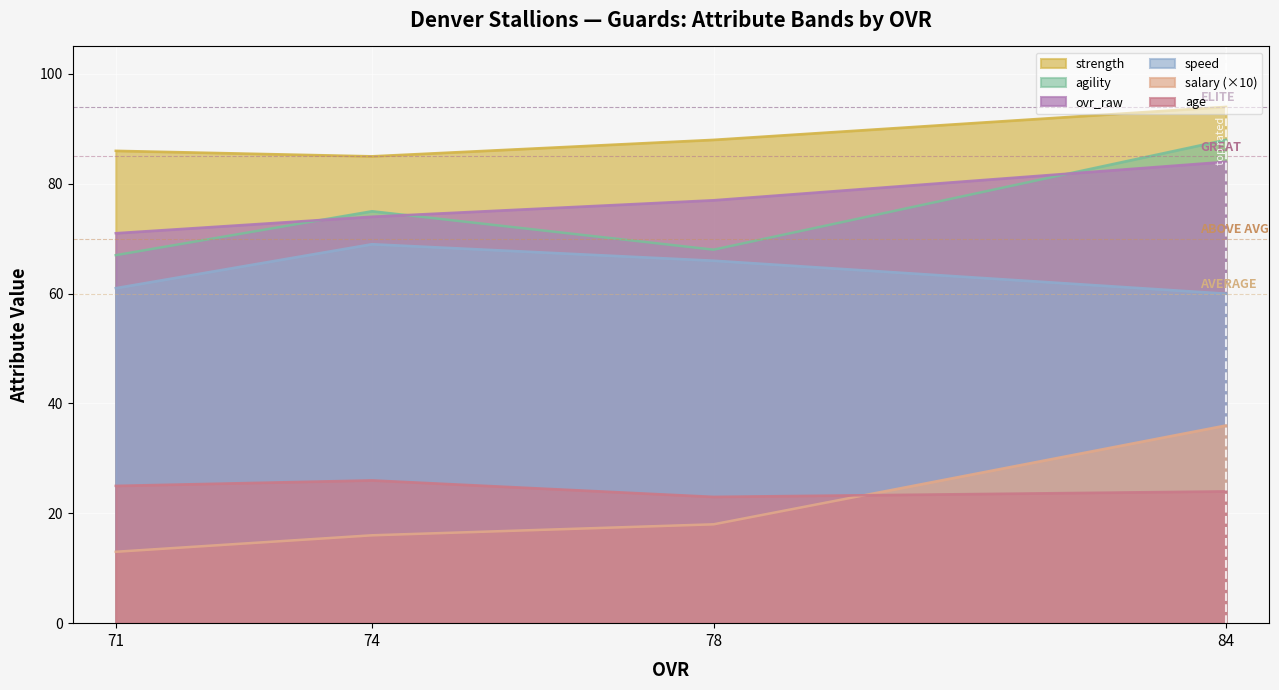

Is it true that speed equals 14 at 78?

False